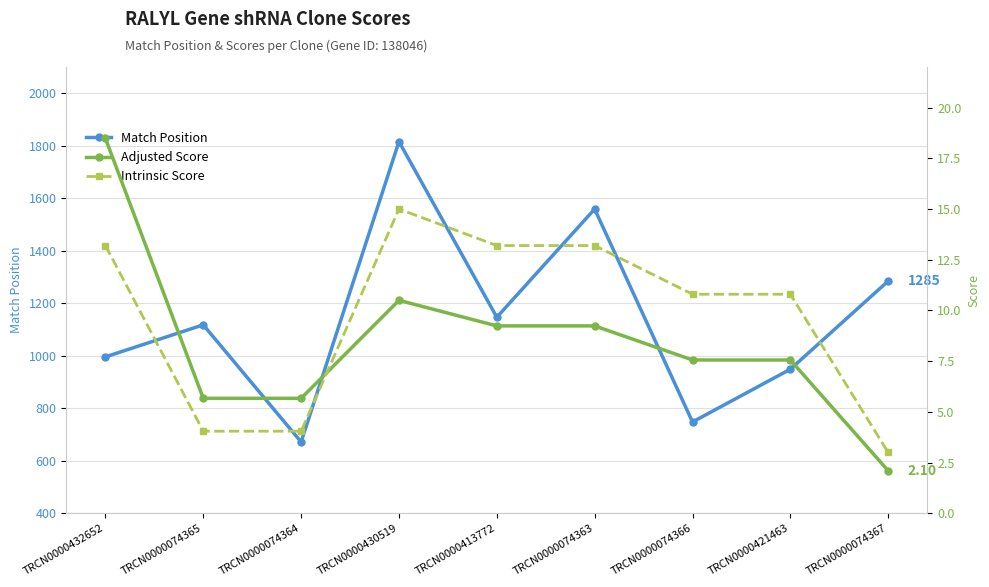

Is the value of Intrinsic Score at TRCN0000074363 greater than the value of Match Position at TRCN0000430519?

No